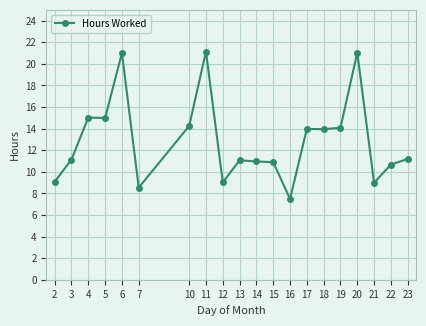

The chart shows a value of 14.0 at 17. True or false?

True